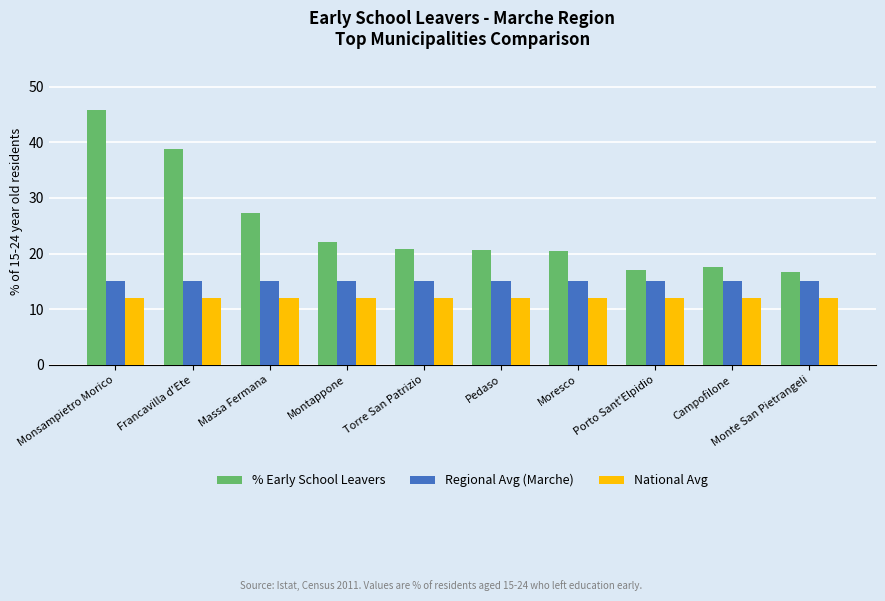

Rank the series at Massa Fermana from highest to lowest value.

% Early School Leavers, Regional Avg (Marche), National Avg